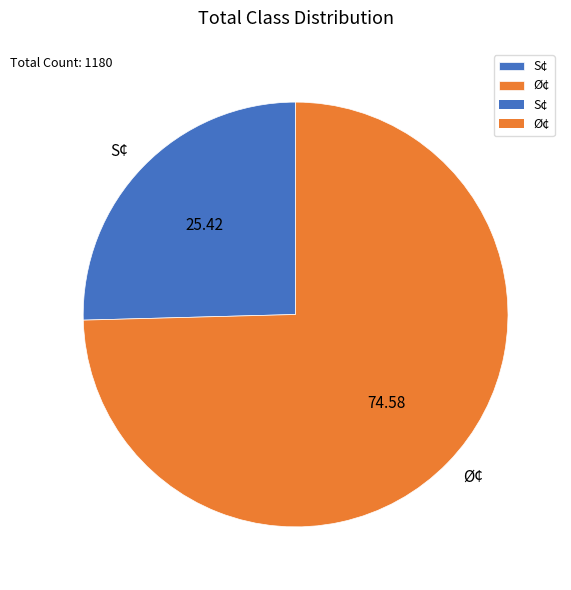

Is it true that Ø¢ is 83% of the pie?

False